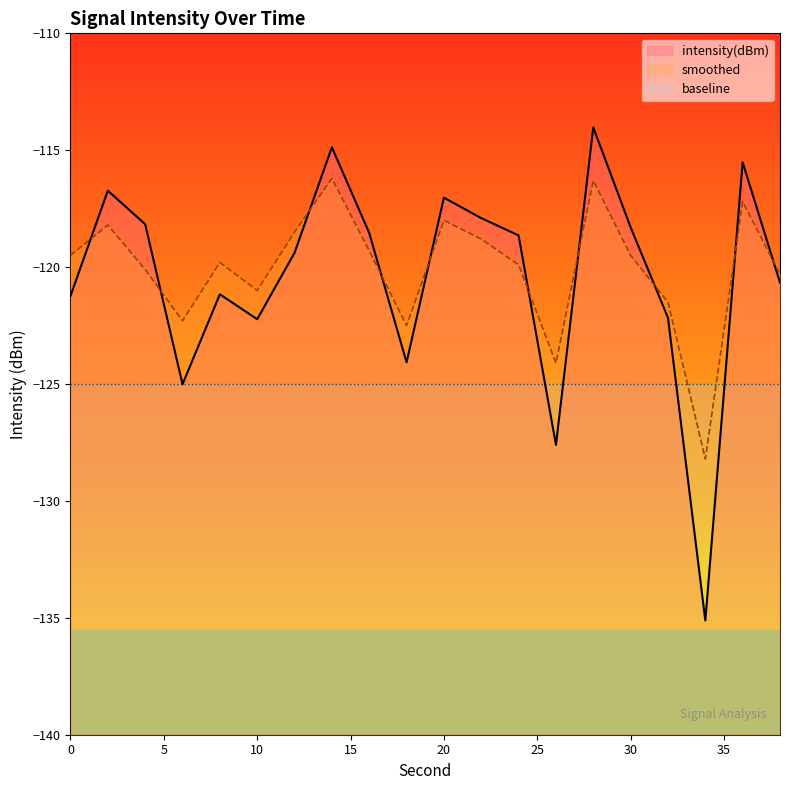

At which category does smoothed reach its first local valley?

6